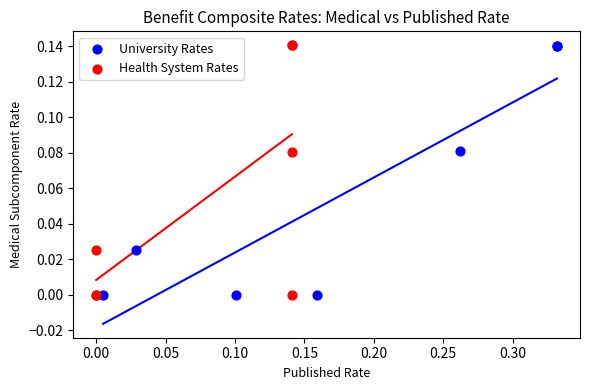

Which series has the widest spread of Y values?

Health System Rates